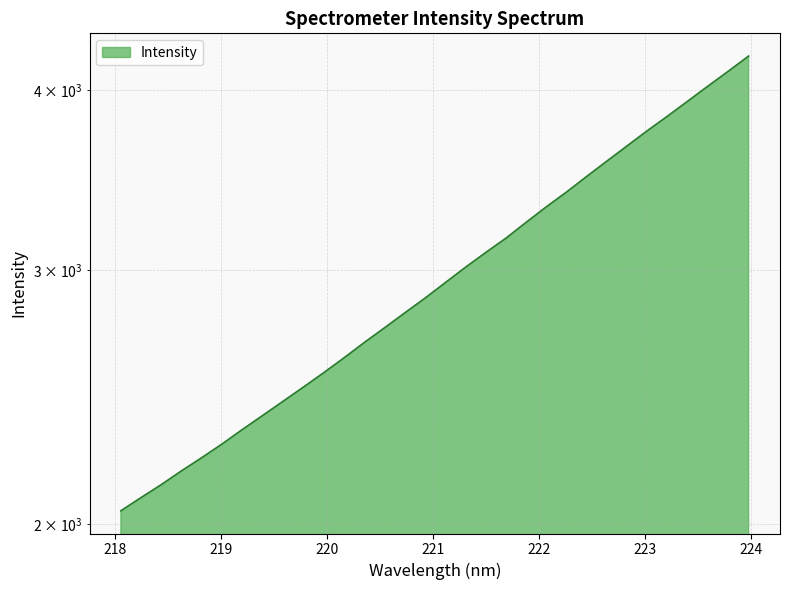

The value at 221.1174 is 2941.0. True or false?

True